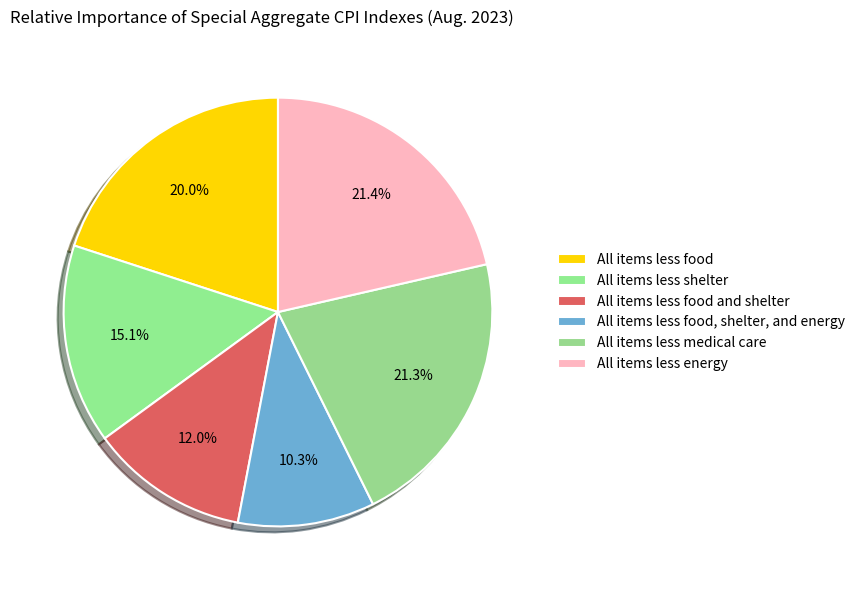

Which slice is the largest?

All items less energy